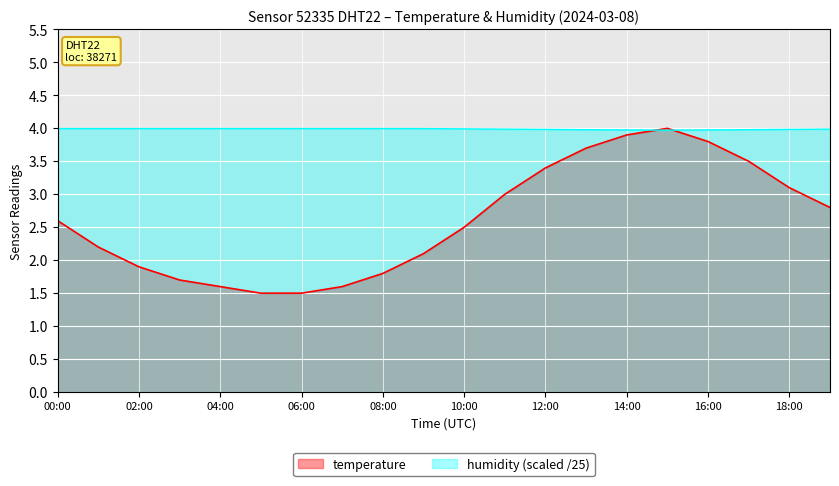

What is the difference between the maximum and minimum values in the temperature series?

2.5